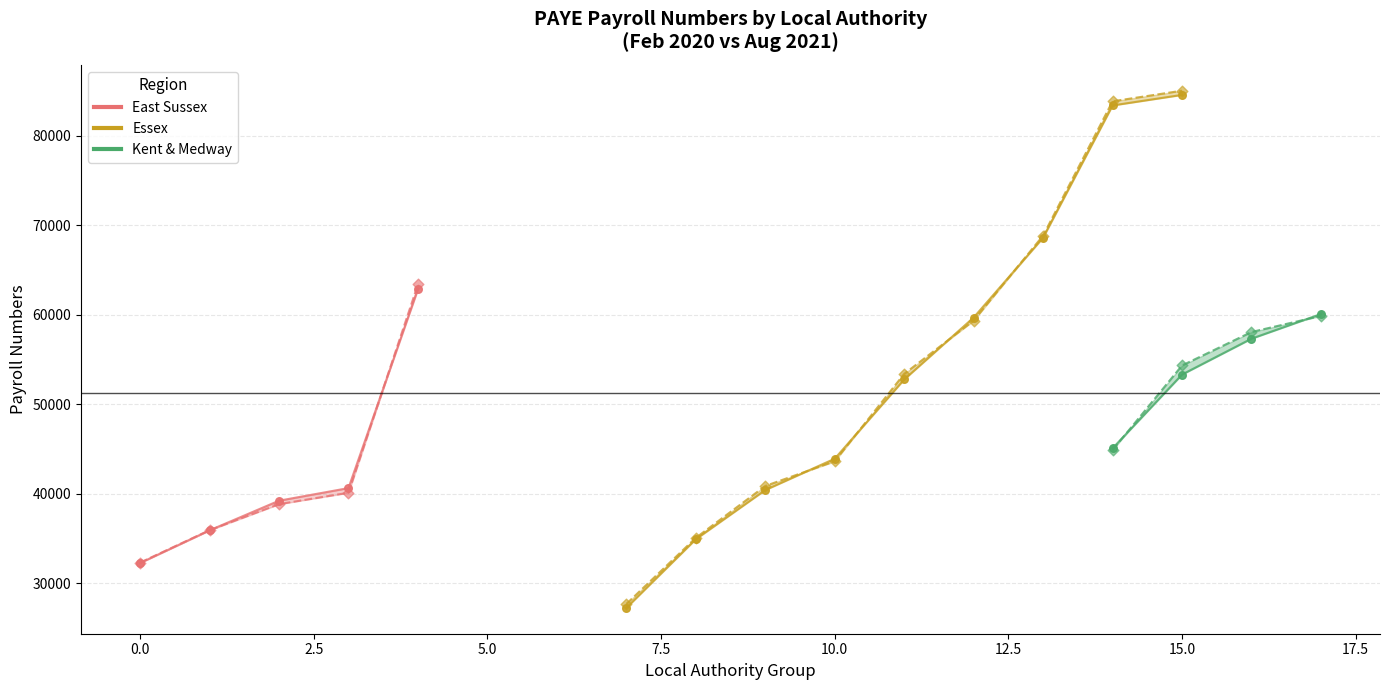

At how many categories does at least one series exceed 63708?

3